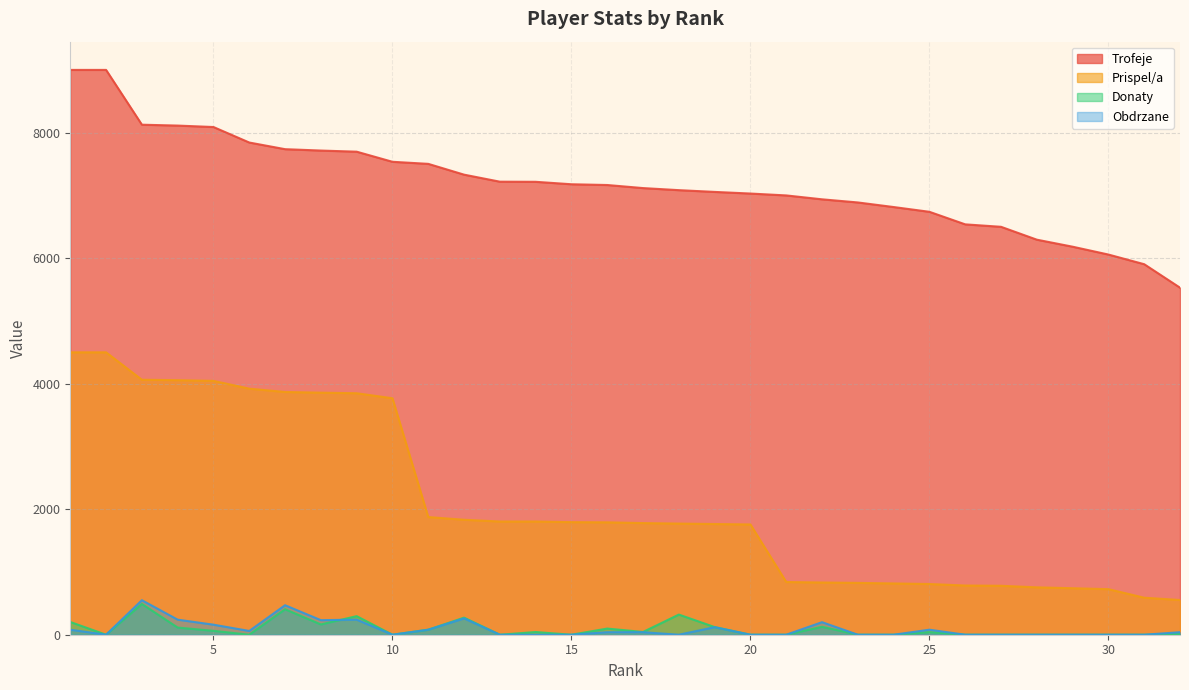

Which label corresponds to the smallest value in the chart?

2